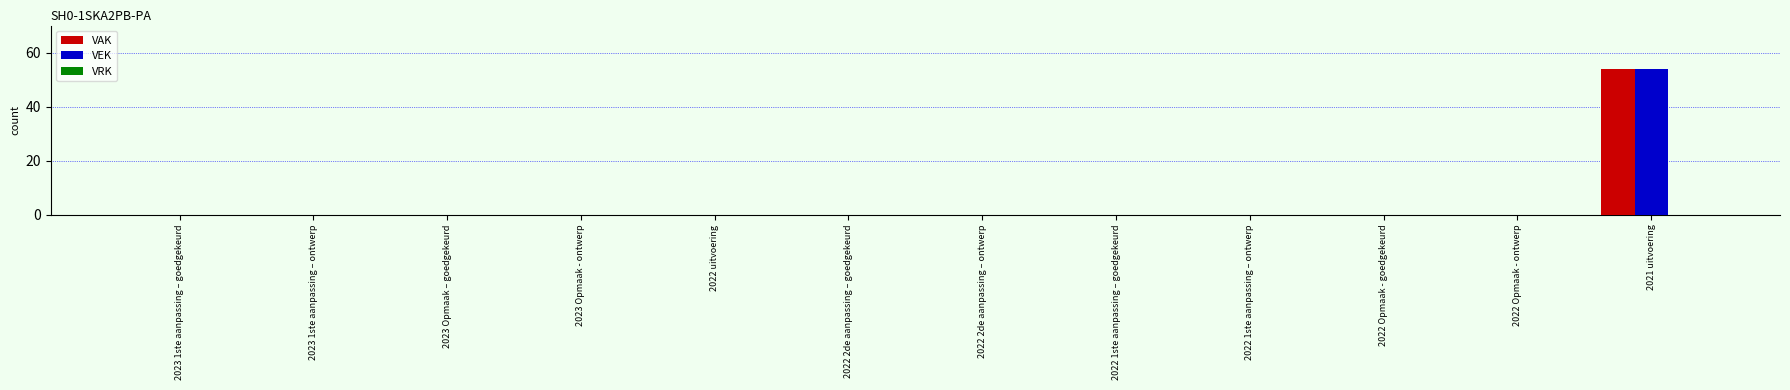

At which category is the sum across all series the highest?

2021 uitvoering